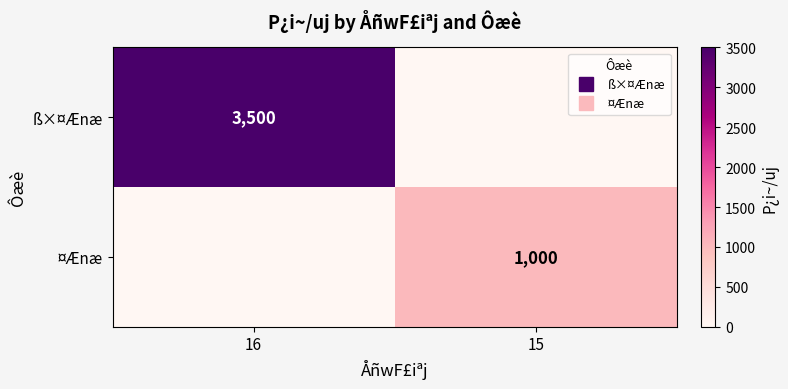

Between 16 and 15, which series saw the biggest shift?

ß×¤Ænæ